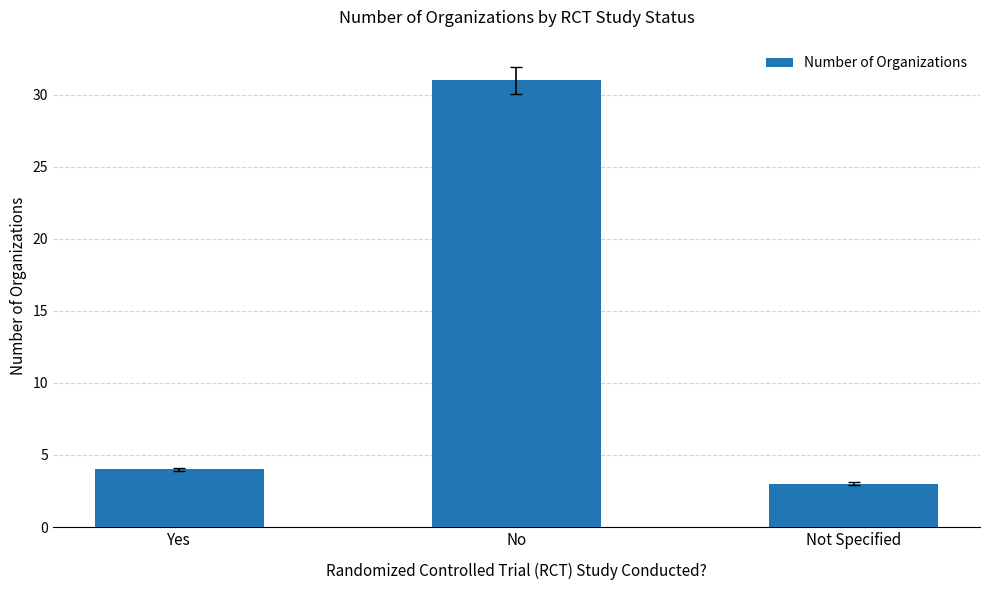

Reading right to left, what are all the values shown in this chart?

3	31	4